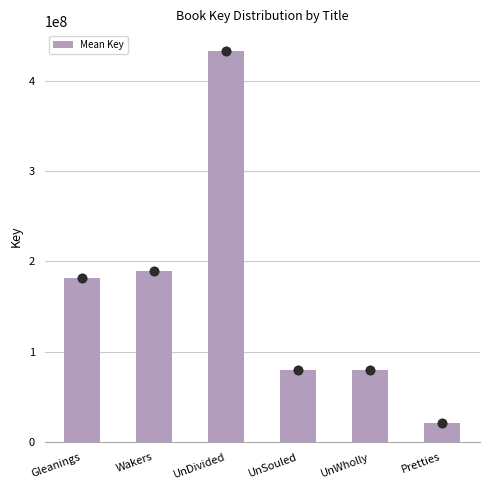

The chart shows a value of 30484019 at UnSouled. True or false?

False